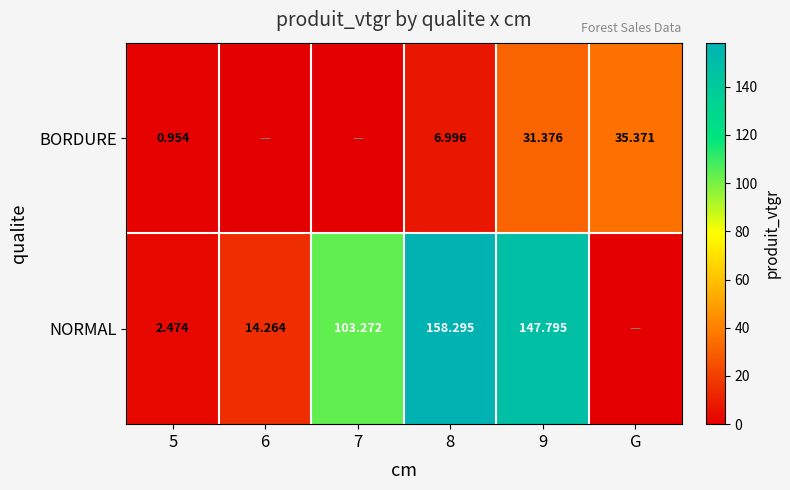

Which category has the lowest value across all series?

6